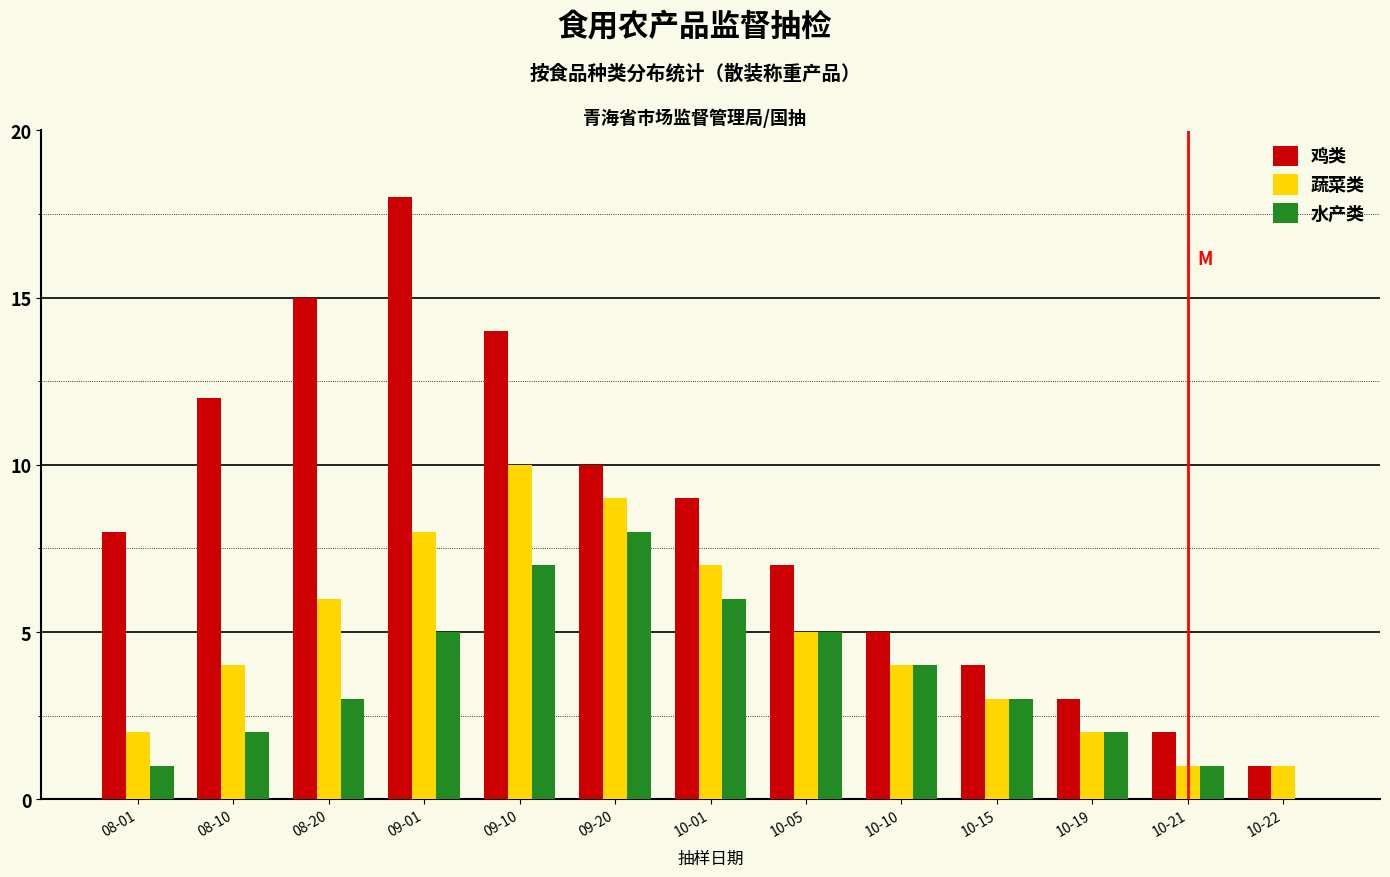

What is the sum of all 水产类 values?

47